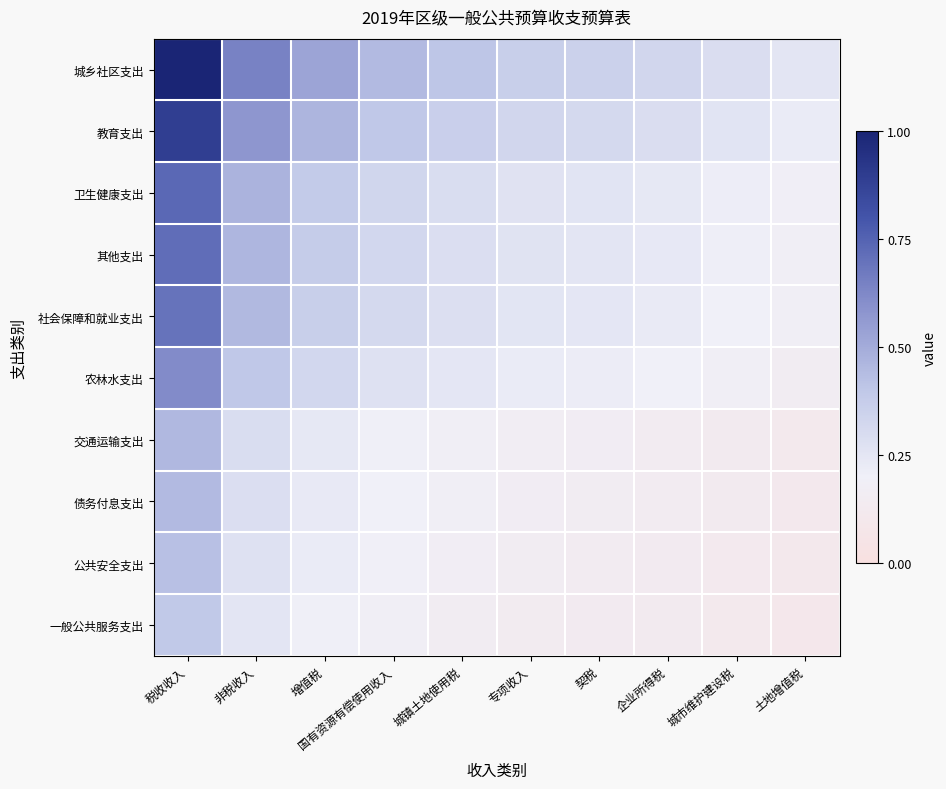

What is the difference between the highest and lowest values at 增值税?

0.3